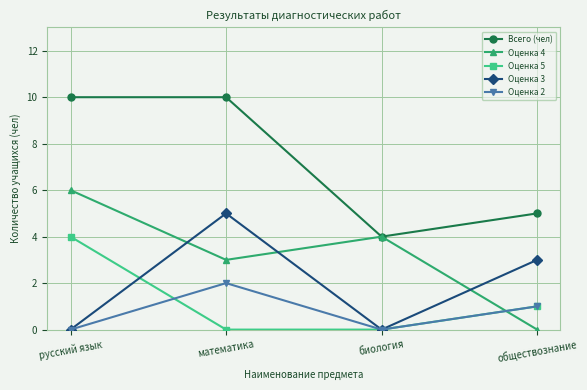

What is the difference between the maximum and second lowest values in the Оценка 5 series?

4